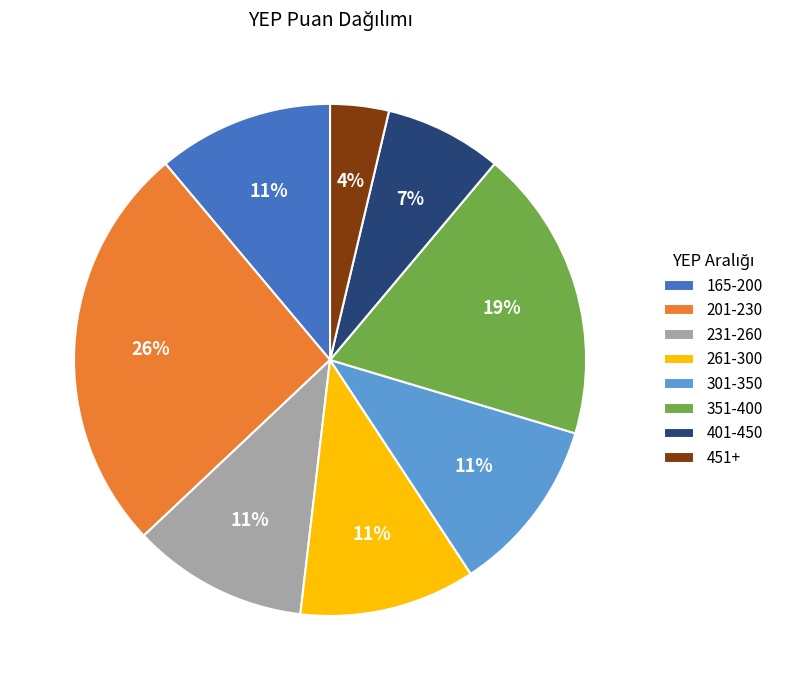

Is there any slice that represents more than half of the pie?

No